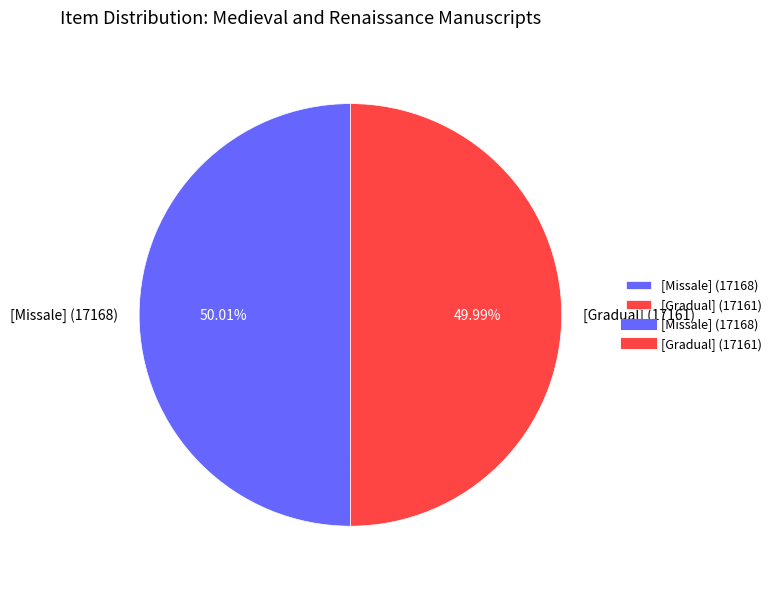

What is the total percentage of [Gradual] (17161) and [Missale] (17168)?

100.0%